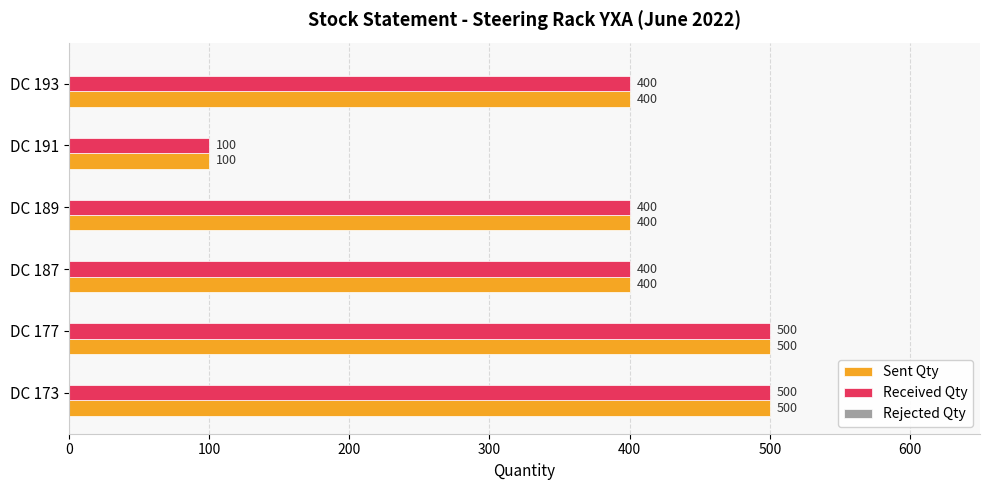

What is the difference between the second highest and minimum values in the Sent Qty series?

400